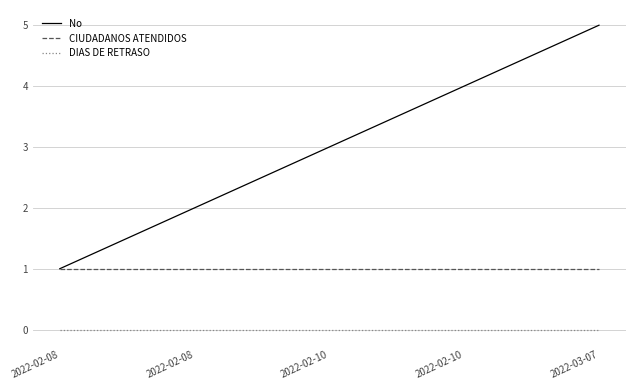

At which label does No first exceed 3?

2022-02-10